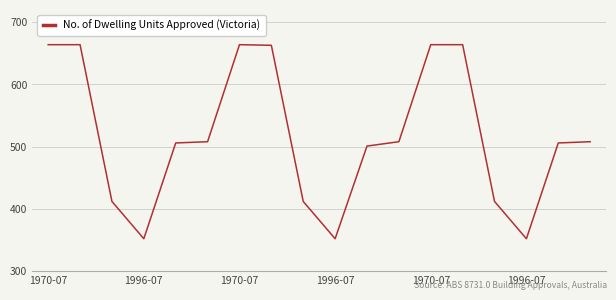

What is the difference between the maximum and minimum values?

312